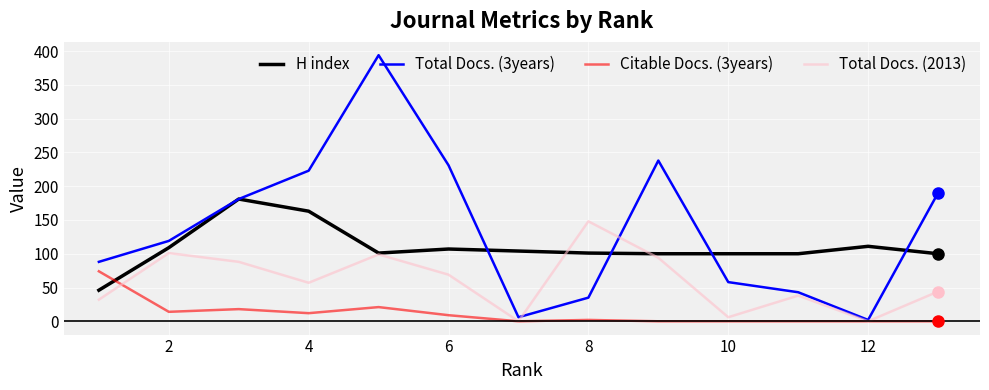

Which series has the widest spread of values?

Total Docs. (3years)